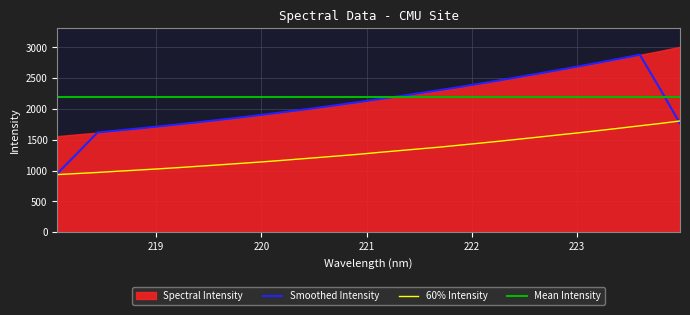

Rank the categories by value from lowest to highest.

218.0596, 218.2508, 218.442, 218.6332, 218.8244, 219.0156, 219.2067, 219.3979, 219.589, 219.7801, 219.9712, 220.1623, 220.3533, 220.5444, 220.7354, 220.9264, 221.1174, 221.3083, 221.4993, 221.6902, 221.8812, 222.0721, 222.263, 222.4538, 222.6447, 222.8355, 223.0264, 223.2172, 223.408, 223.5987, 223.7895, 223.9802